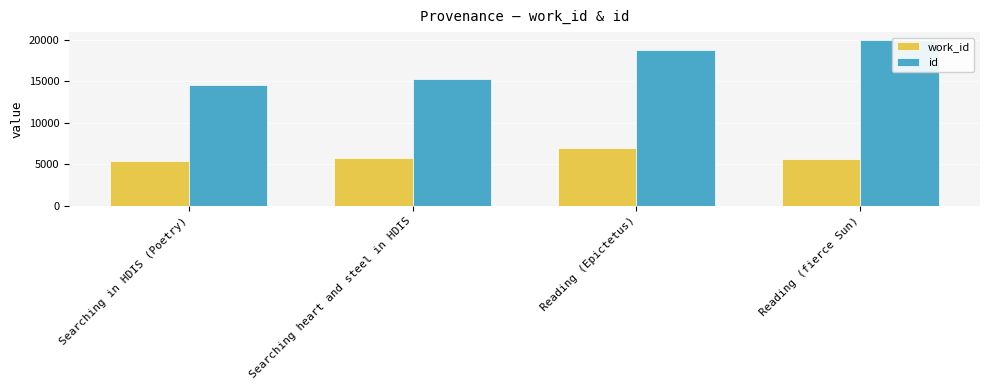

Which series has the largest total across all categories?

id